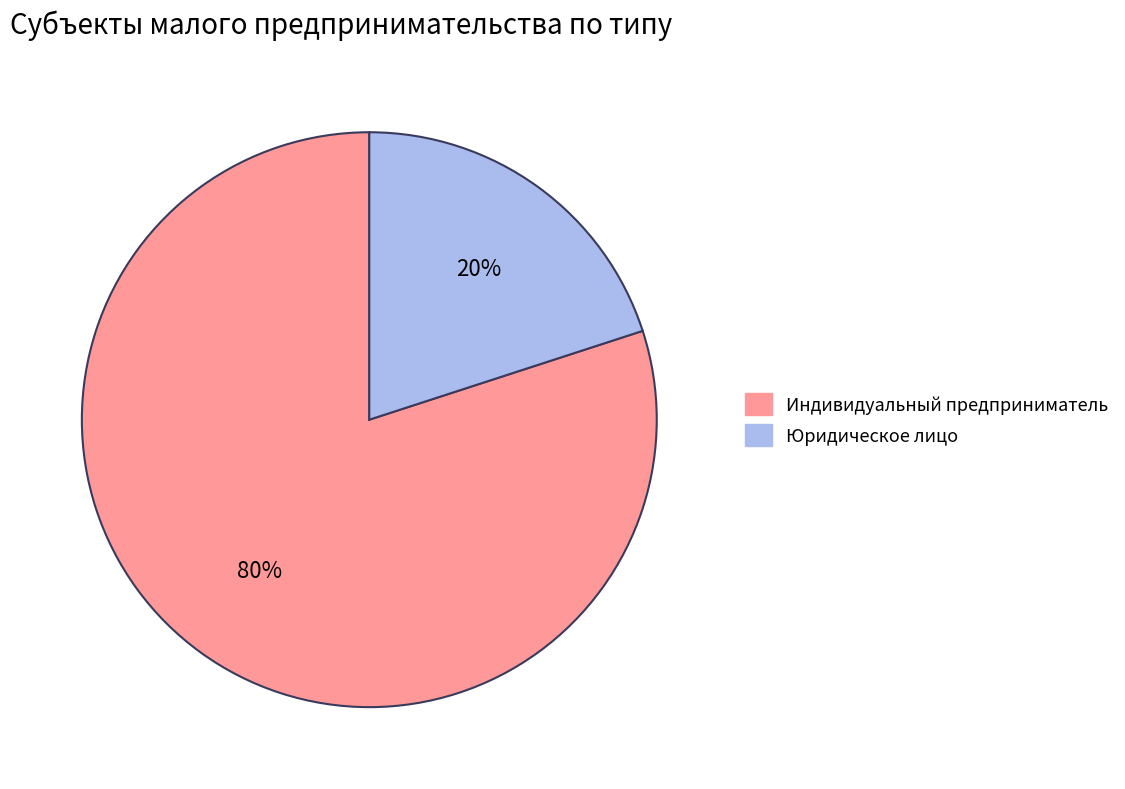

To the nearest percent, what is the difference between the Индивидуальный предприниматель and Юридическое лицо slice percentages?

60%